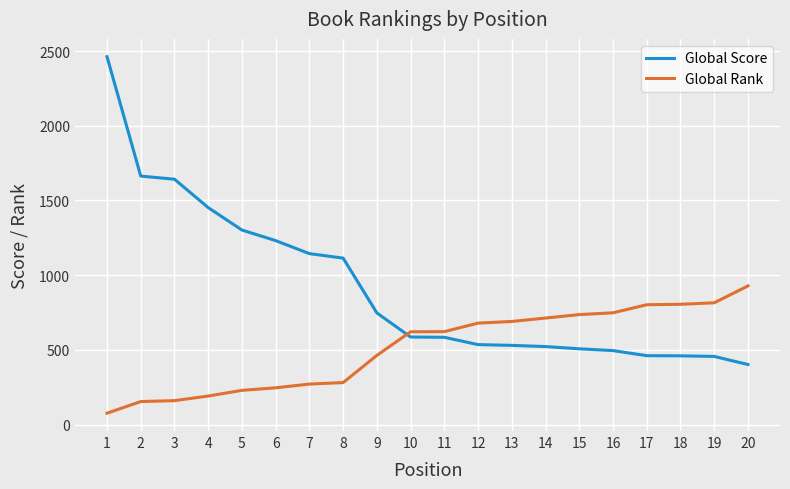

How many intersections are there between Global Rank and Global Score?

1